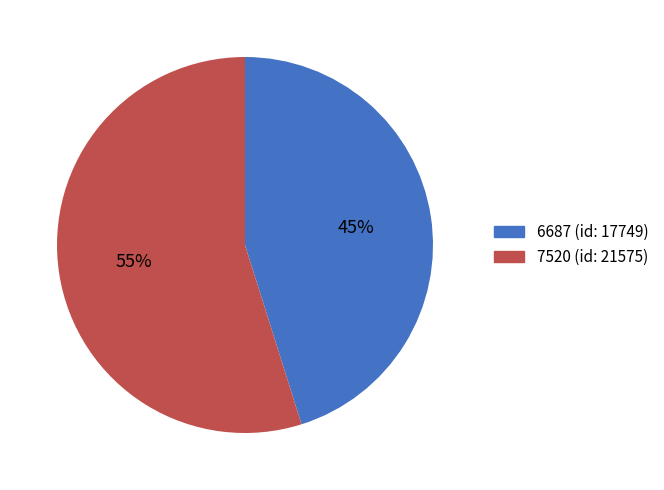

Combined, do 7520 (id: 21575) and 6687 (id: 17749) account for over 50%?

Yes